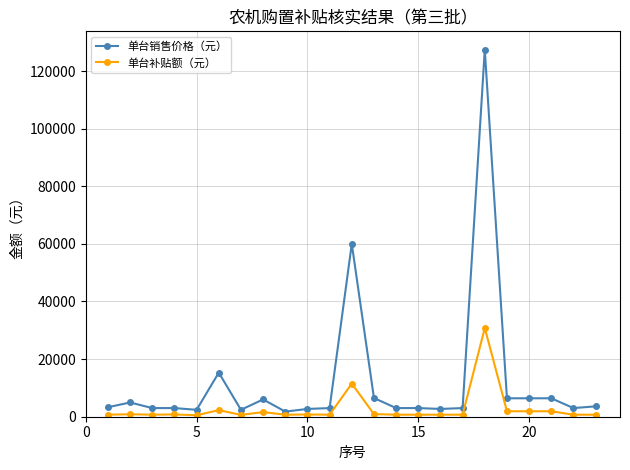

Count the number of categories in the chart.

23